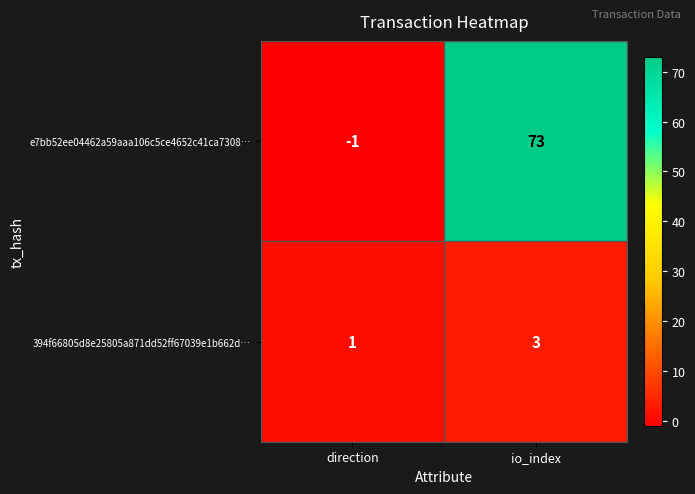

What is the greatest value displayed?

73